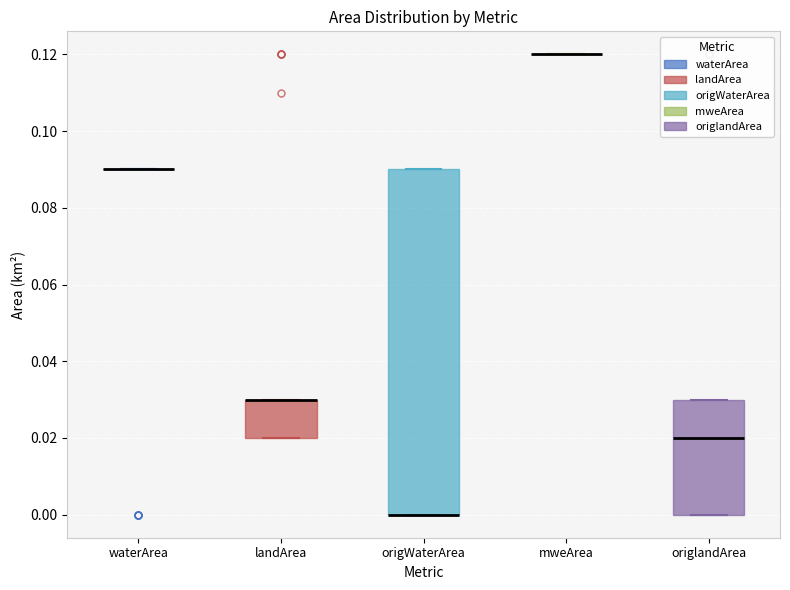

Where is the lower edge of the box for origWaterArea on the y-axis? The values are not printed on the chart, so give them approximately, as read against the axis.

0.00